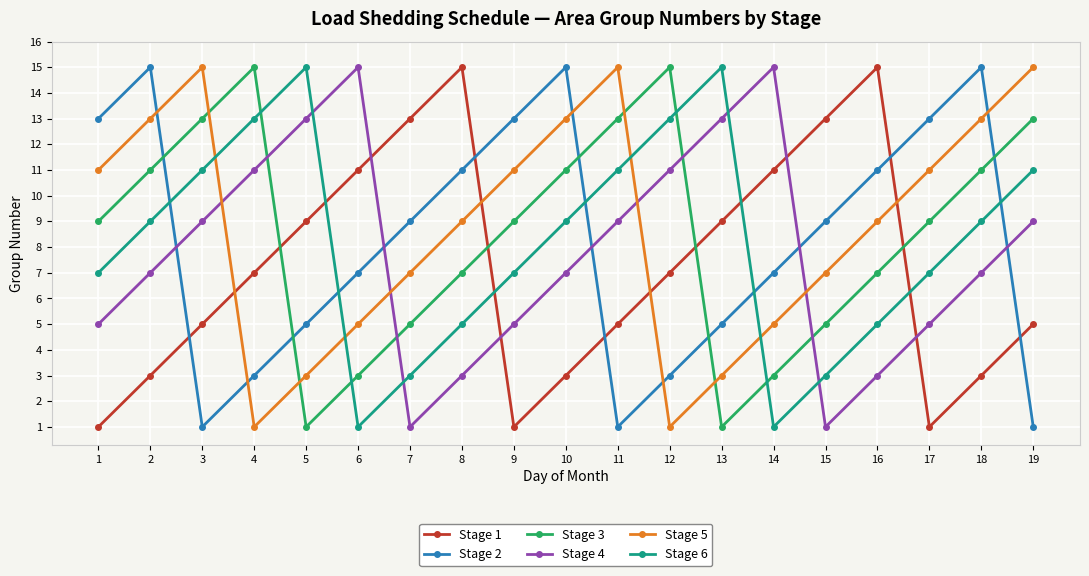

Between 2 and 7, which series saw the biggest shift?

Stage 1